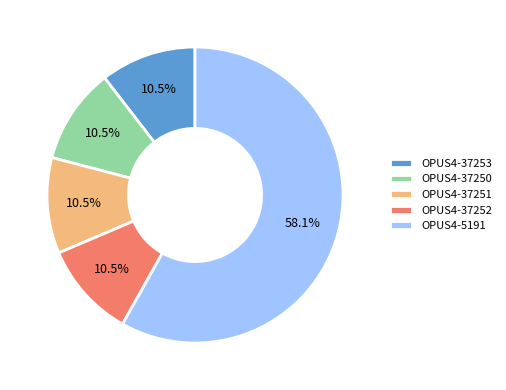

Do OPUS4-37252 and OPUS4-37251 together represent more than half of the pie?

No